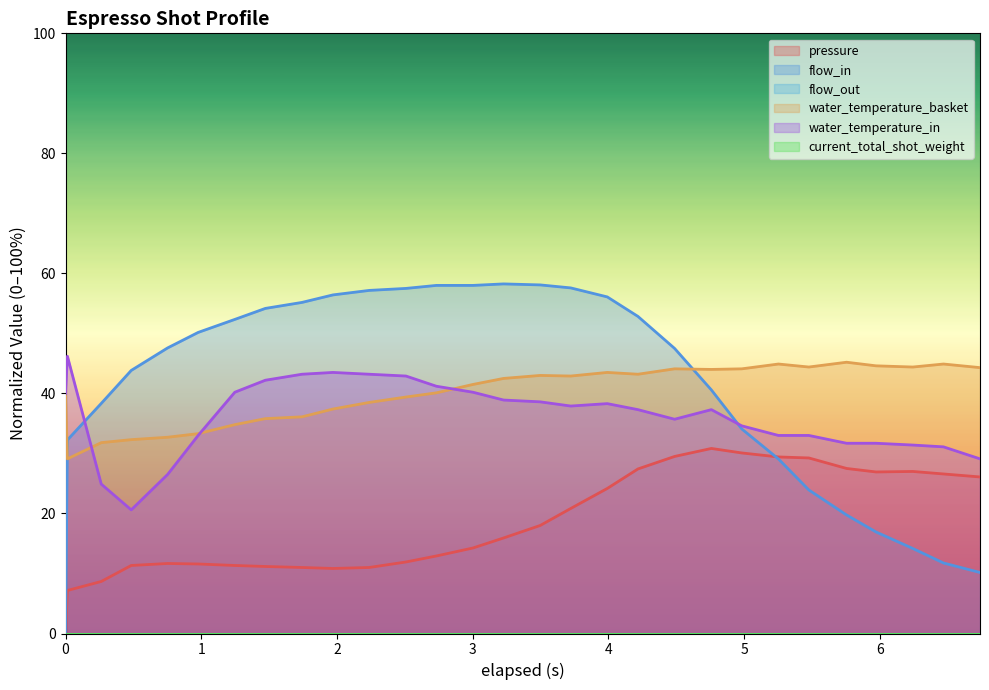

How many lines are shown in the chart?

6